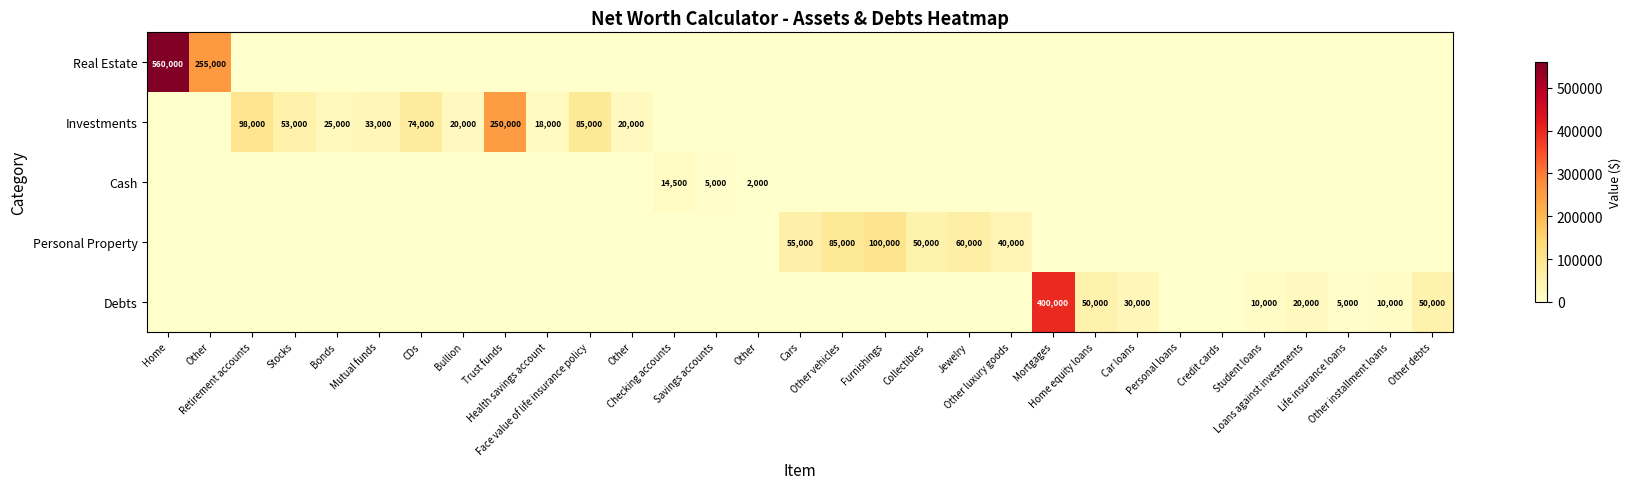

Which series has the largest total across all categories?

Real Estate